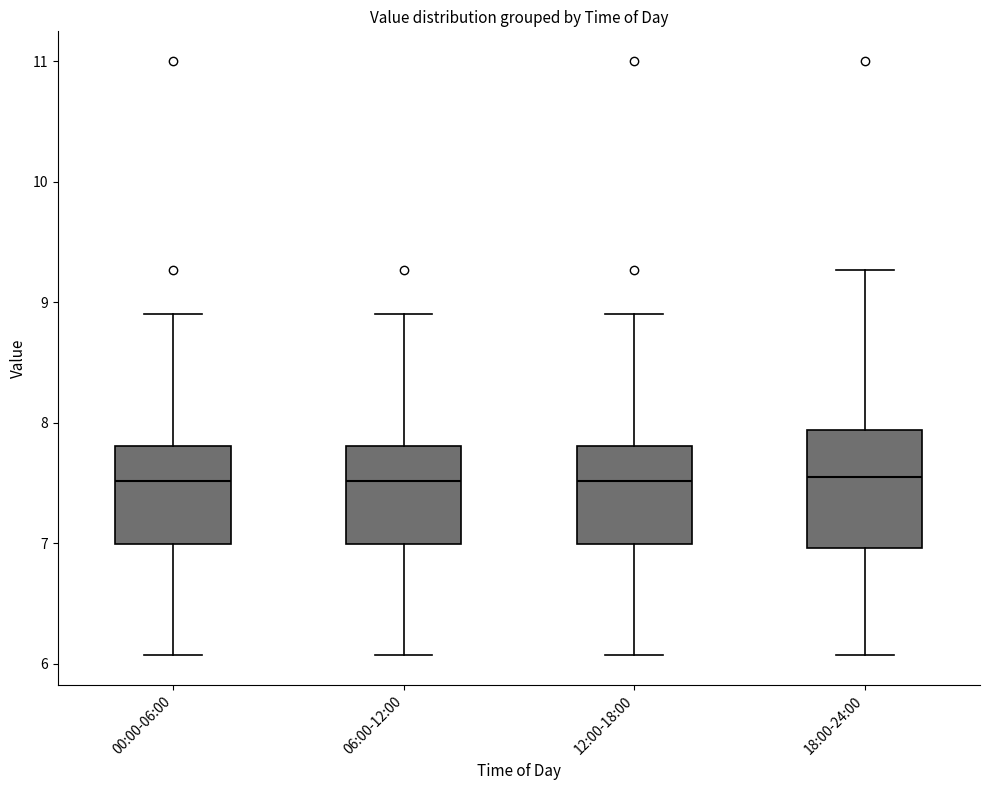

Reading left to right, read every box against the y-axis: the position of its median line, the range the box covers, and the ends of its whiskers. The values are not printed on the chart, so give them approximately, as read against the axis.

00:00-06:00: median 7.5, box 7.0 to 7.8, whiskers 6.1 to 8.9
06:00-12:00: median 7.5, box 7.0 to 7.8, whiskers 6.1 to 8.9
12:00-18:00: median 7.5, box 7.0 to 7.8, whiskers 6.1 to 8.9
18:00-24:00: median 7.6, box 7.0 to 7.9, whiskers 6.1 to 9.3